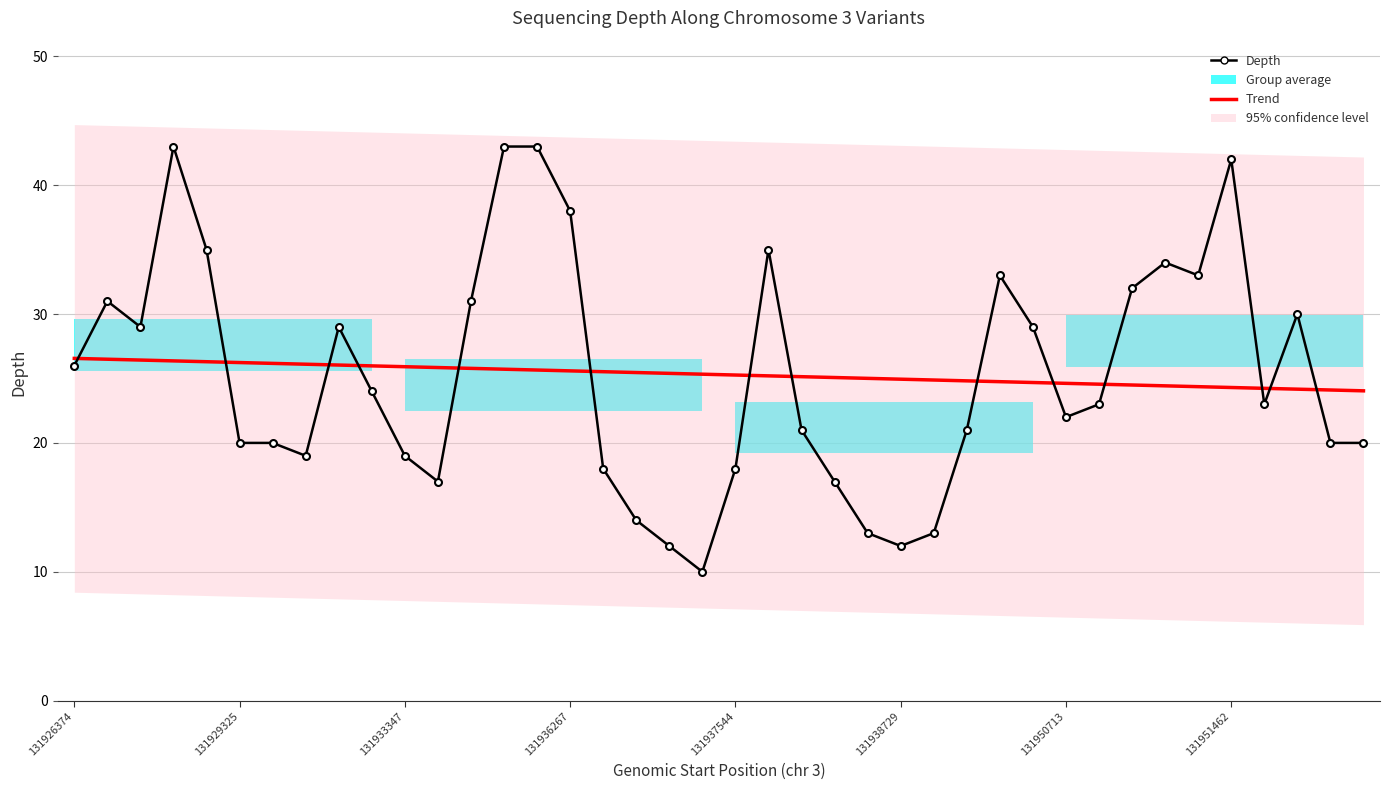

At how many categories does at least one series exceed 12?

40